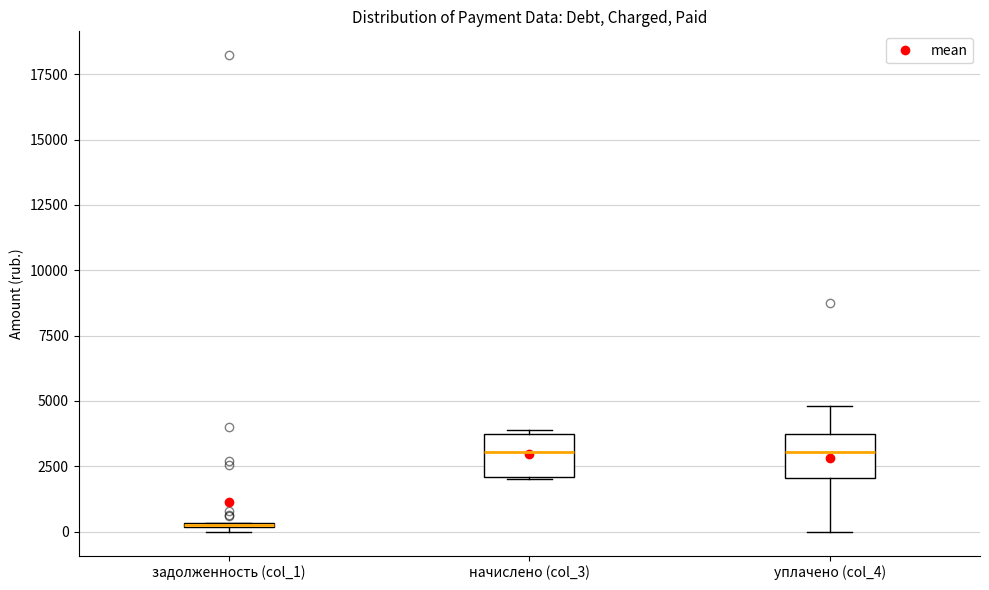

Where is the upper edge of the box for уплачено (col_4) on the y-axis? The values are not printed on the chart, so give them approximately, as read against the axis.

3500